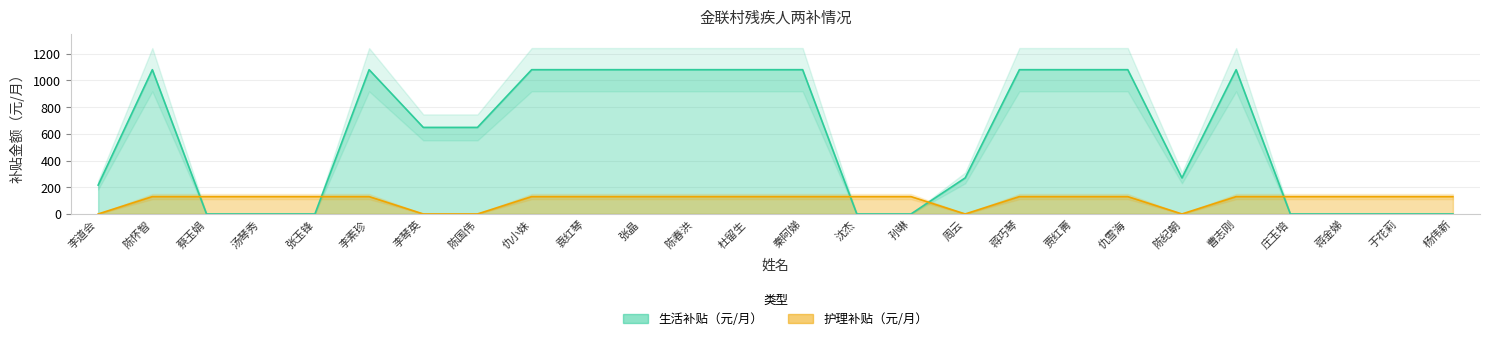

Reading left to right, extract all data points from this chart.

生活补贴（元/月）: 216	1080	0	0	0	1080	648	648	1080	1080	1080	1080	1080	1080	0	0	270	1080	1080	1080	270	1080	0	0	0	0
护理补贴（元/月）: 0	130	130	130	130	130	0	0	130	130	130	130	130	130	130	130	0	130	130	130	0	130	130	130	130	130